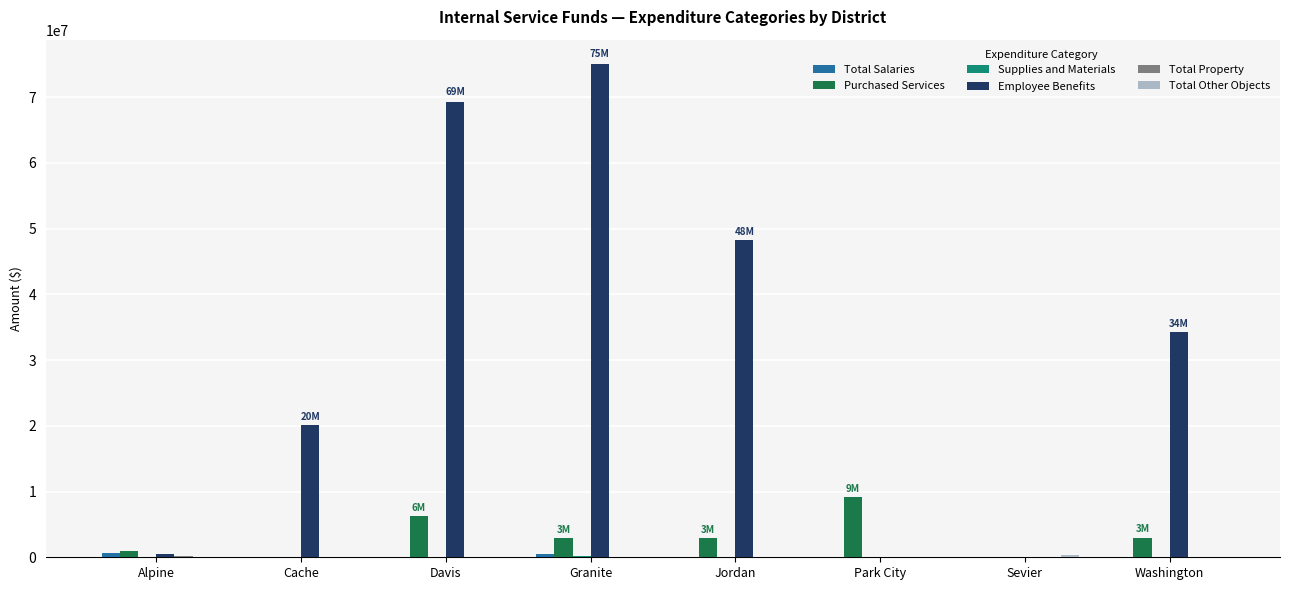

At which label is Employee Benefits closest to 37485839?

Washington